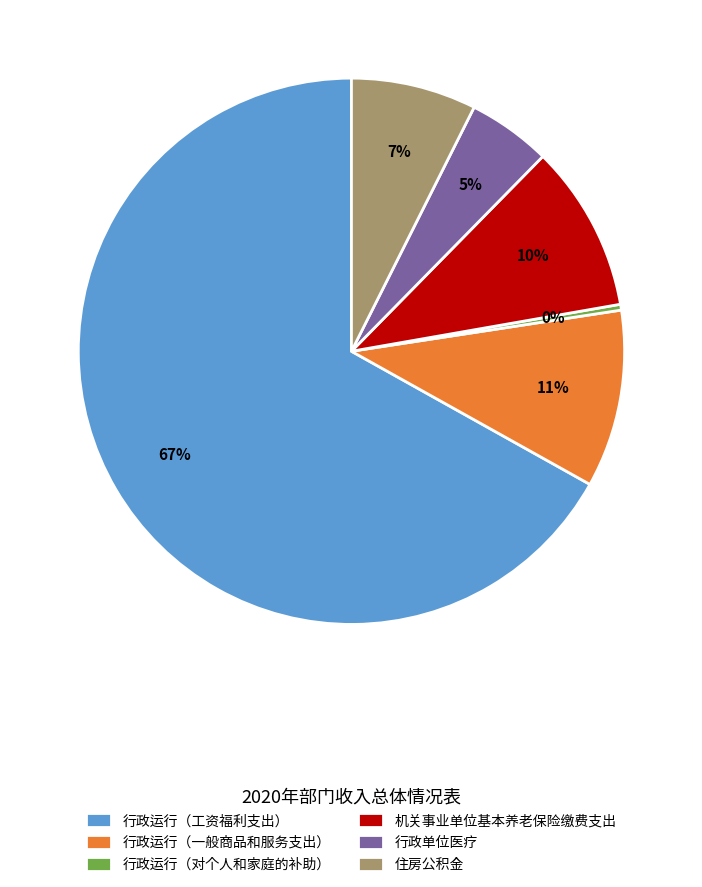

To the nearest percent, what is the combined percentage of 行政运行（工资福利支出） and 住房公积金?

74%